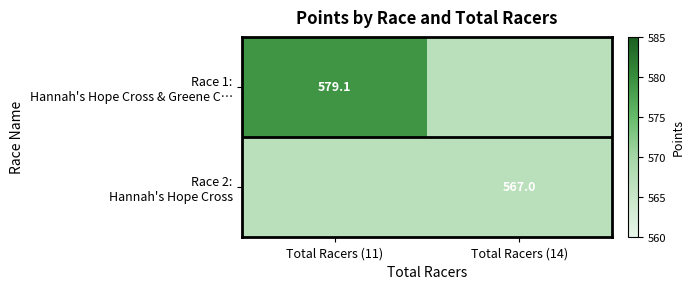

List the labels in order of Race 2: Hannah's Hope Cross value, largest first.

Total Racers (11), Total Racers (14)